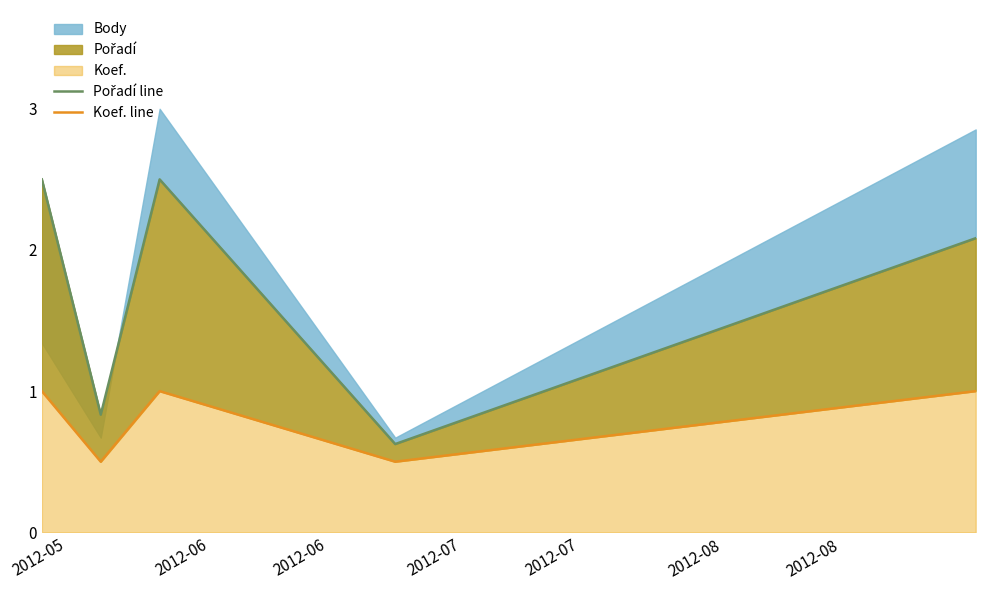

True or false: Pořadí line and Koef. line cross at least once.

False